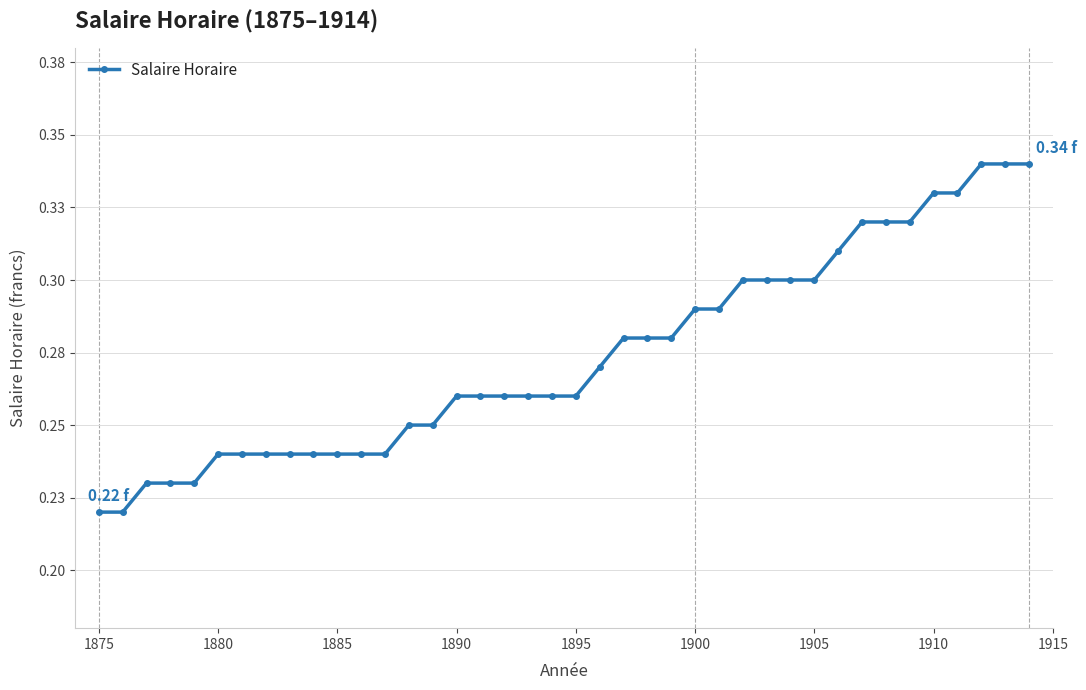

Does the chart have visible grid lines?

Yes